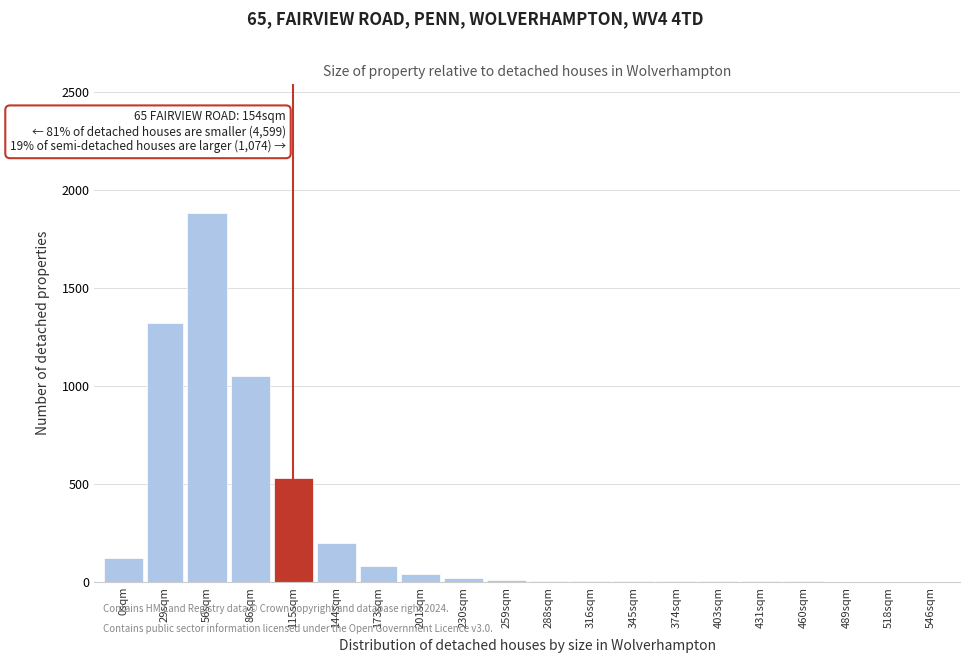

True or false: the data shows 5 at 403sqm.

True